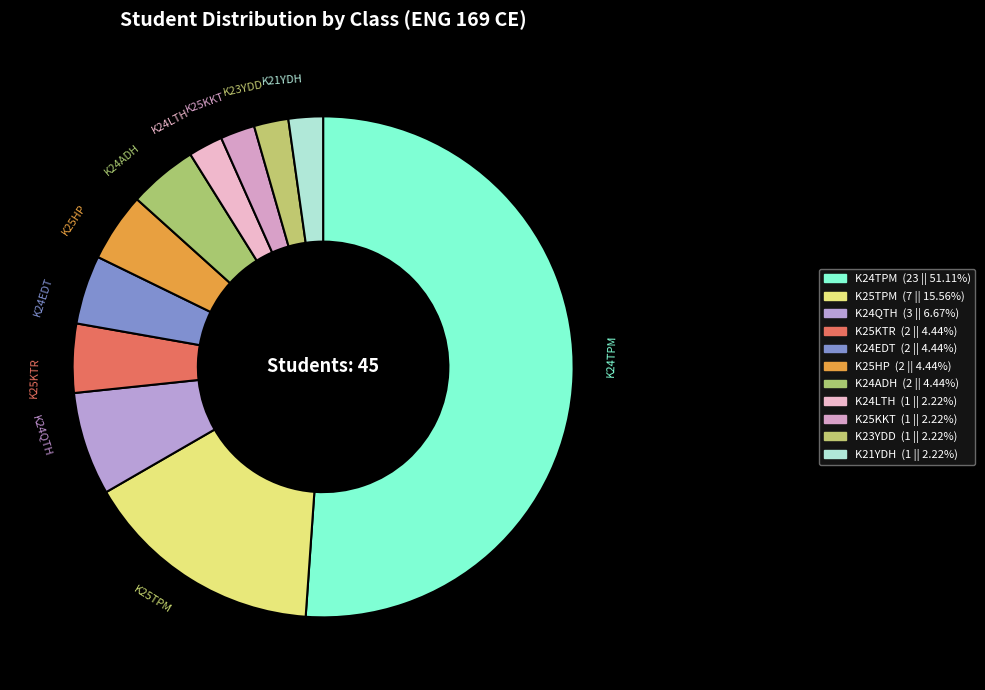

How many slices are in this pie chart?

11